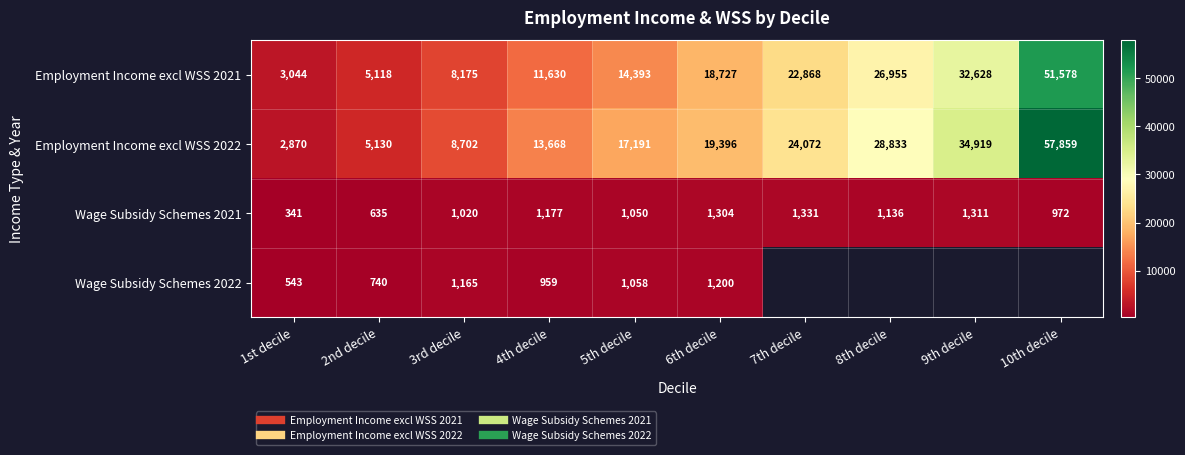

At which label does Employment Income excl WSS 2022 first exceed 19396?

7th decile